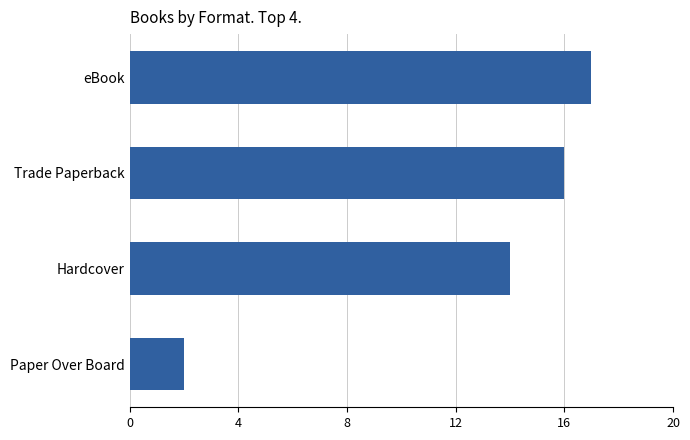

Are the bars grouped side by side (vs. stacked)?

No